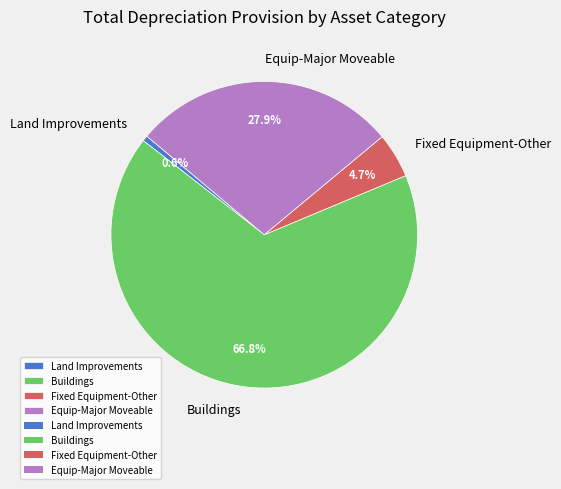

Which slice represents more than half of the pie?

Buildings